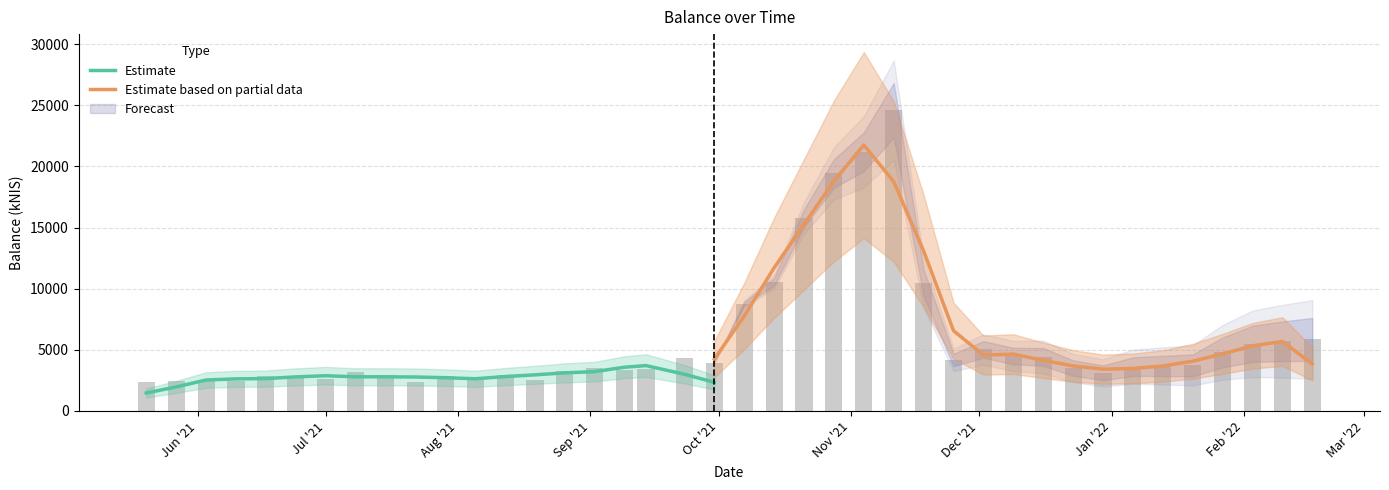

Count the number of categories in the chart.

40